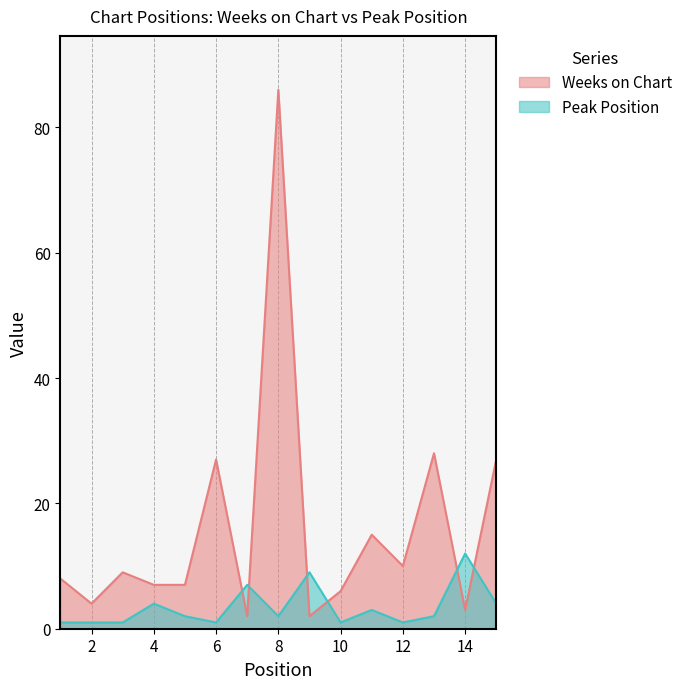

Where do Weeks on Chart and Peak Position first cross each other?

6 and 7